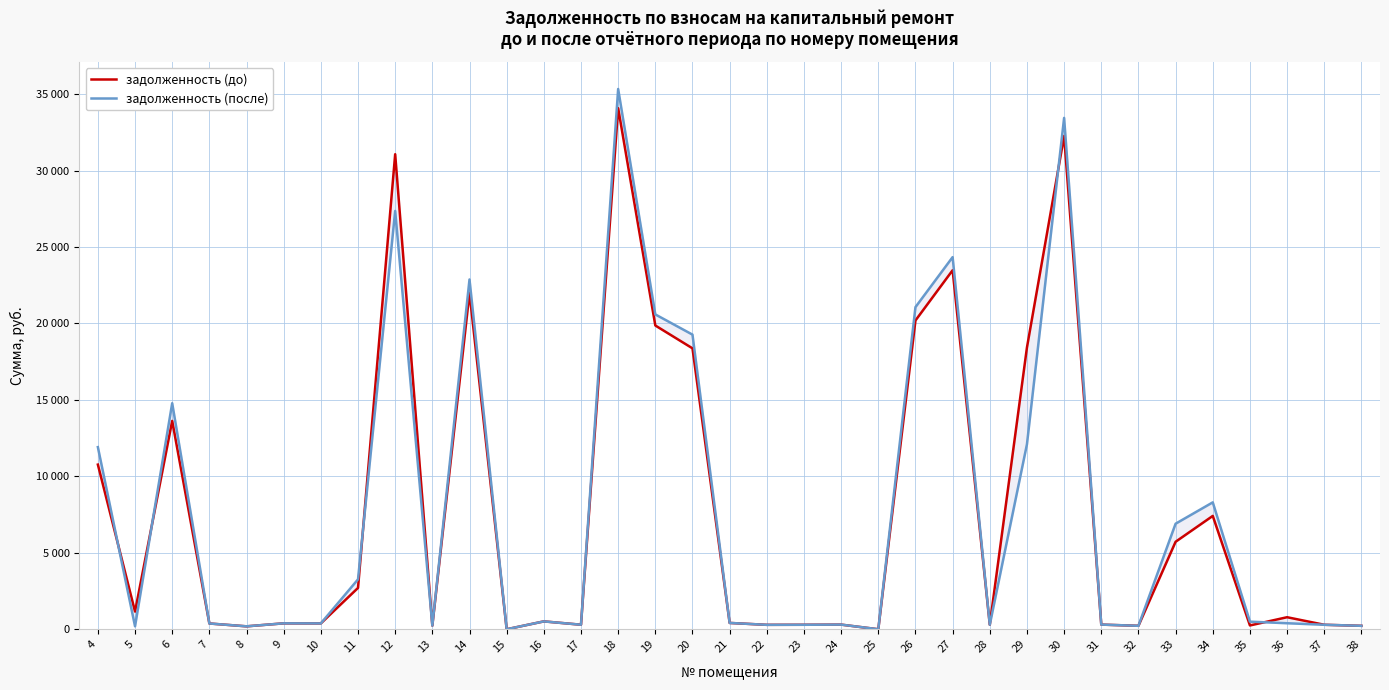

What is the difference between the maximum and second lowest values in the задолженность (до) series?

34080.3